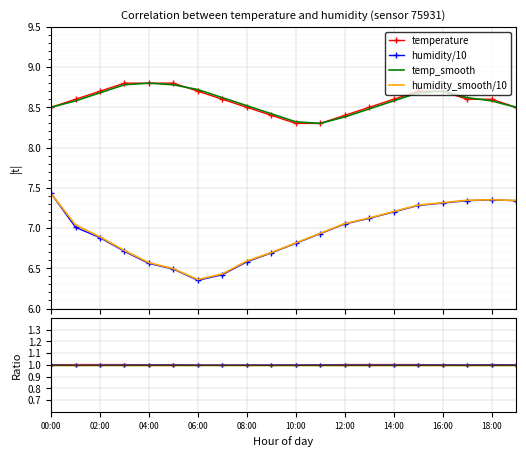

True or false: temp_smooth and humidity intersect in this chart.

False